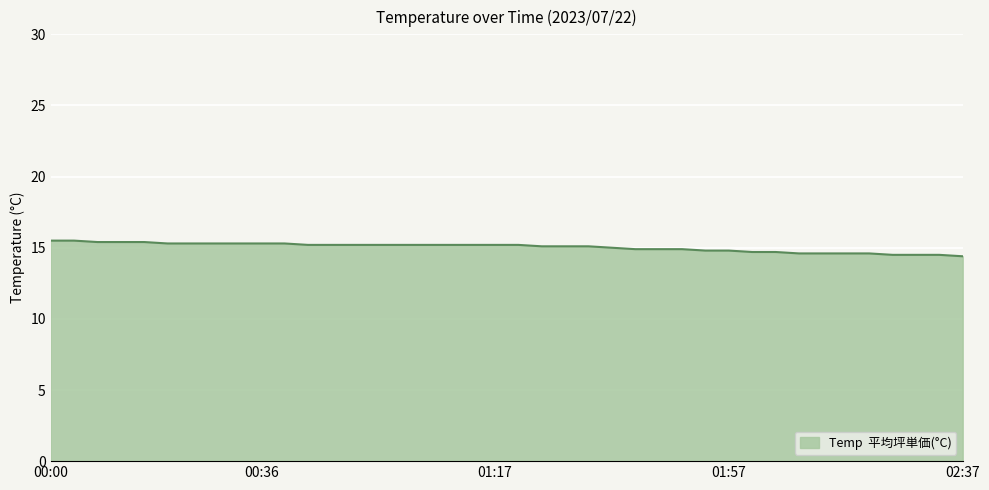

What is the difference between the maximum and minimum values?

1.1